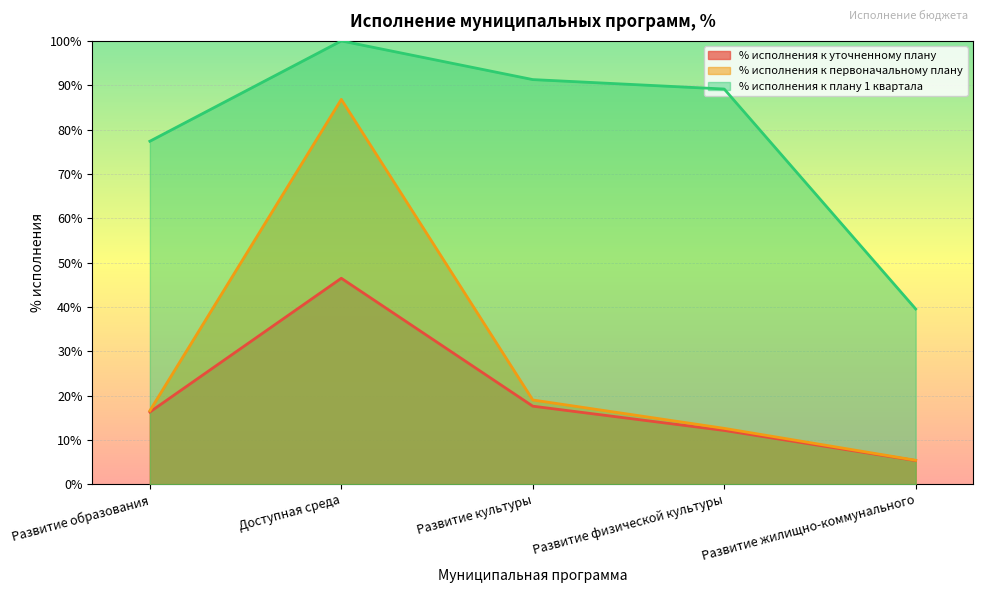

True or false: % исполнения к уточненному плану has a value of 7.8 at Развитие жилищно-коммунального.

False